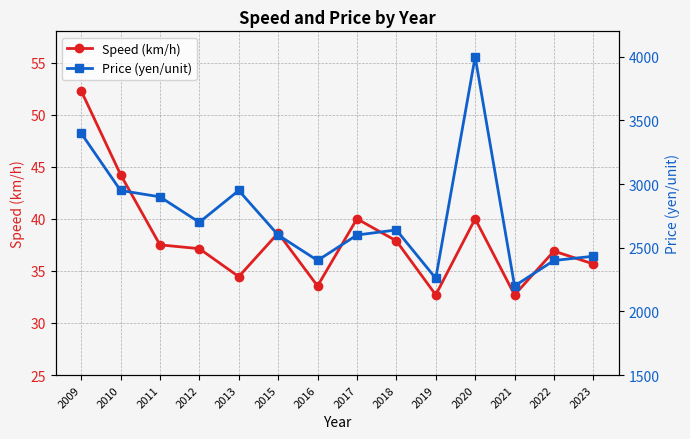

Is the value of Price (yen/unit) at 2020 greater than the value of Speed (km/h) at 2021?

Yes